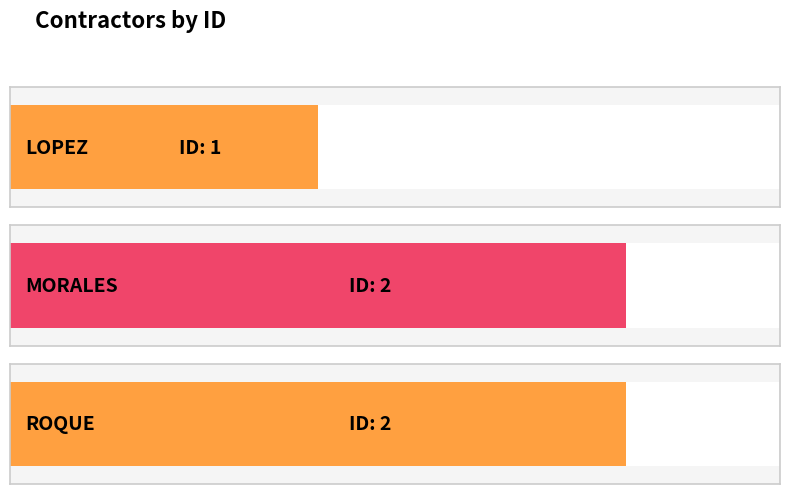

Approximately how many times larger is the value at LOPEZ compared to ROQUE?

0.5